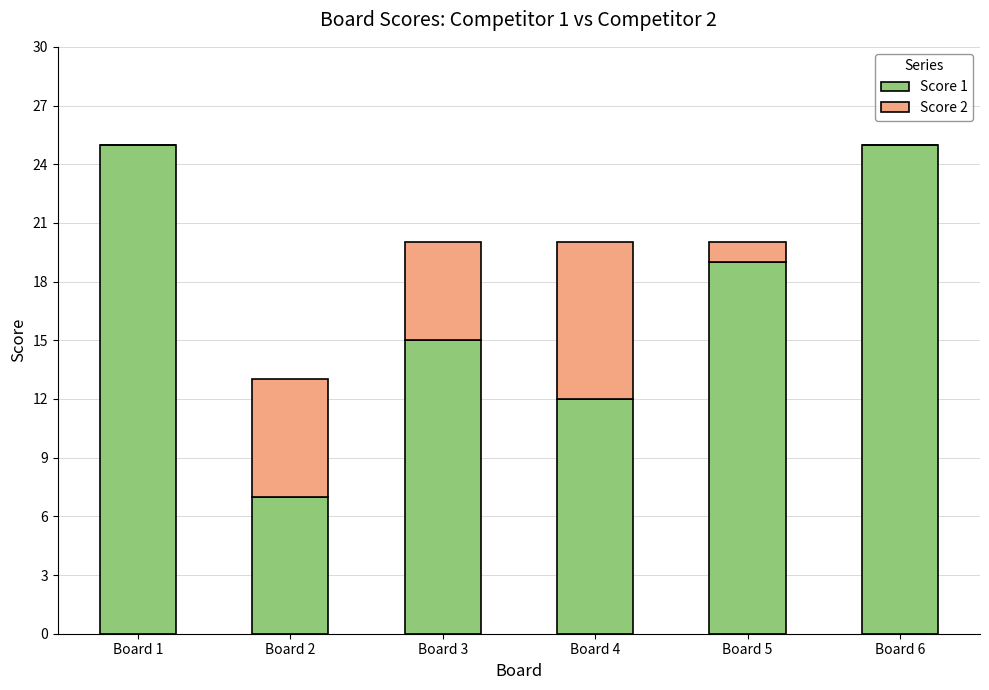

Is it true that Score 1 equals 25 at Board 6?

True